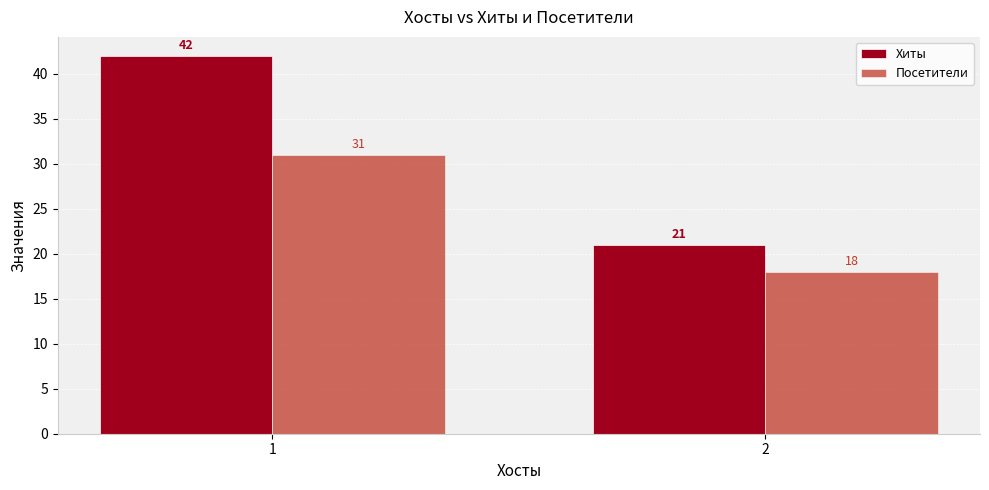

Reading right to left, extract all data points from this chart.

Хиты: 21	42
Посетители: 18	31